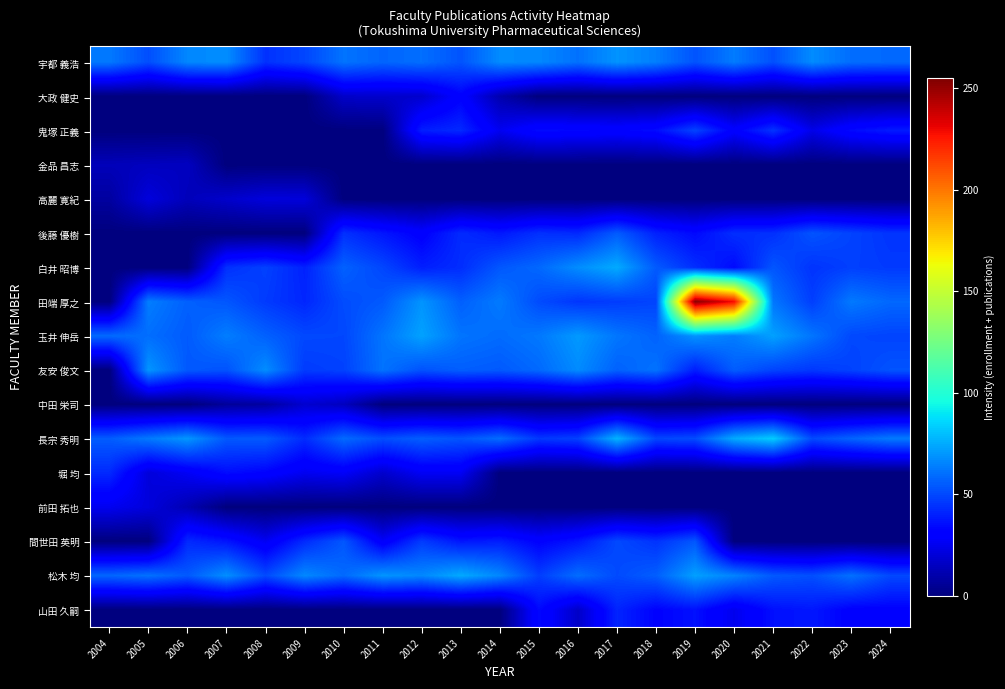

Reading left to right, extract all data points from this chart.

宇都 義浩: 2004=62.4	2005=51.7	2006=66.0	2007=67.5	2008=44.4	2009=49.6	2010=61.0	2011=57.5	2012=59.9	2013=53.2	2014=67.0	2015=66.2	2016=60.5	2017=69.0	2018=63.7	2019=53.1	2020=63.0	2021=52.3	2022=67.0	2023=59.6	2024=58.5
大政 健史: 2004=0.0	2005=0.0	2006=0.0	2007=0.0	2008=0.0	2009=0.0	2010=17.0	2011=17.3	2012=17.5	2013=31.2	2014=10.8	2015=0.0	2016=0.0	2017=0.0	2018=0.0	2019=0.0	2020=0.0	2021=0.0	2022=0.0	2023=0.0	2024=0.0
鬼塚 正義: 2004=0.0	2005=0.0	2006=0.0	2007=0.0	2008=0.0	2009=0.0	2010=0.0	2011=0.0	2012=39.5	2013=42.2	2014=25.5	2015=34.6	2016=33.4	2017=32.0	2018=34.9	2019=49.1	2020=30.2	2021=44.9	2022=23.7	2023=34.5	2024=38.4
金品 昌志: 2004=13.3	2005=14.3	2006=14.9	2007=0.0	2008=0.0	2009=0.0	2010=0.0	2011=-0.0	2012=-0.0	2013=0.0	2014=0.0	2015=0.0	2016=0.0	2017=0.0	2018=0.0	2019=0.0	2020=0.0	2021=0.0	2022=0.0	2023=0.0	2024=0.0
高麗 寛紀: 2004=7.6	2005=21.0	2006=13.4	2007=17.2	2008=21.0	2009=20.7	2010=0.0	2011=0.0	2012=0.0	2013=0.0	2014=0.0	2015=0.0	2016=0.0	2017=0.0	2018=0.0	2019=0.0	2020=0.0	2021=0.0	2022=0.0	2023=0.0	2024=0.0
後藤 優樹: 2004=0.0	2005=0.0	2006=0.0	2007=0.0	2008=0.0	2009=0.0	2010=44.0	2011=37.4	2012=30.6	2013=42.7	2014=37.9	2015=44.0	2016=42.3	2017=55.0	2018=40.2	2019=34.0	2020=43.6	2021=43.9	2022=53.0	2023=48.8	2024=45.0
白井 昭博: 2004=0.0	2005=0.0	2006=0.0	2007=44.0	2008=48.3	2009=40.4	2010=56.5	2011=49.7	2012=39.7	2013=43.3	2014=53.9	2015=58.1	2016=67.4	2017=74.7	2018=54.7	2019=43.5	2020=34.4	2021=53.6	2022=44.9	2023=48.1	2024=46.5
田端 厚之: 2004=0.0	2005=63.5	2006=56.3	2007=53.7	2008=46.7	2009=41.6	2010=51.1	2011=54.6	2012=69.1	2013=56.0	2014=62.9	2015=51.0	2016=45.5	2017=47.3	2018=49.2	2019=252.0	2020=228.4	2021=61.7	2022=47.8	2023=62.5	2024=58.1
玉井 伸岳: 2004=58.7	2005=59.7	2006=54.8	2007=63.6	2008=56.4	2009=50.2	2010=49.8	2011=61.4	2012=72.6	2013=61.3	2014=59.1	2015=62.3	2016=70.4	2017=61.8	2018=56.7	2019=68.9	2020=63.4	2021=72.3	2022=61.5	2023=50.2	2024=49.1
友安 俊文: 2004=0.0	2005=69.5	2006=54.3	2007=52.6	2008=67.4	2009=46.9	2010=48.6	2011=60.9	2012=52.6	2013=55.7	2014=54.4	2015=58.4	2016=67.0	2017=56.4	2018=60.9	2019=39.3	2020=55.3	2021=49.0	2022=46.0	2023=48.7	2024=53.0
中田 栄司: 2004=0.0	2005=-0.0	2006=0.0	2007=6.4	2008=7.6	2009=18.3	2010=14.5	2011=0.0	2012=0.0	2013=0.0	2014=0.0	2015=0.0	2016=0.0	2017=0.0	2018=0.0	2019=0.0	2020=0.0	2021=0.0	2022=0.0	2023=0.0	2024=-0.0
長宗 秀明: 2004=55.3	2005=62.5	2006=69.6	2007=54.2	2008=54.8	2009=42.8	2010=58.7	2011=51.5	2012=55.8	2013=53.0	2014=59.2	2015=45.9	2016=48.3	2017=77.0	2018=49.7	2019=51.2	2020=74.7	2021=83.2	2022=50.6	2023=57.1	2024=62.7
堀 均: 2004=42.4	2005=20.7	2006=26.6	2007=34.8	2008=32.0	2009=25.6	2010=27.5	2011=17.6	2012=26.7	2013=26.4	2014=0.0	2015=0.0	2016=0.0	2017=0.0	2018=0.0	2019=0.0	2020=0.0	2021=0.0	2022=0.0	2023=0.0	2024=0.0
前田 拓也: 2004=25.3	2005=21.2	2006=11.7	2007=0.0	2008=-0.0	2009=0.0	2010=0.0	2011=0.0	2012=-0.0	2013=0.0	2014=0.0	2015=-0.0	2016=0.0	2017=0.0	2018=0.0	2019=0.0	2020=0.0	2021=0.0	2022=0.0	2023=0.0	2024=-0.0
間世田 英明: 2004=0.0	2005=0.0	2006=42.4	2007=37.0	2008=25.9	2009=42.6	2010=53.8	2011=27.7	2012=46.9	2013=37.4	2014=39.5	2015=31.6	2016=37.3	2017=50.4	2018=44.7	2019=53.9	2020=0.0	2021=0.0	2022=0.0	2023=0.0	2024=0.0
松木 均: 2004=57.6	2005=60.5	2006=54.4	2007=67.9	2008=50.6	2009=66.3	2010=58.5	2011=69.4	2012=66.0	2013=74.6	2014=65.8	2015=47.4	2016=59.5	2017=50.6	2018=55.9	2019=72.1	2020=65.1	2021=54.4	2022=51.9	2023=60.3	2024=50.3
山田 久嗣: 2004=0.0	2005=0.0	2006=0.0	2007=0.0	2008=0.0	2009=0.0	2010=0.0	2011=0.0	2012=0.0	2013=0.0	2014=0.0	2015=34.0	2016=16.6	2017=41.1	2018=32.2	2019=36.1	2020=24.7	2021=35.8	2022=37.8	2023=31.1	2024=31.2